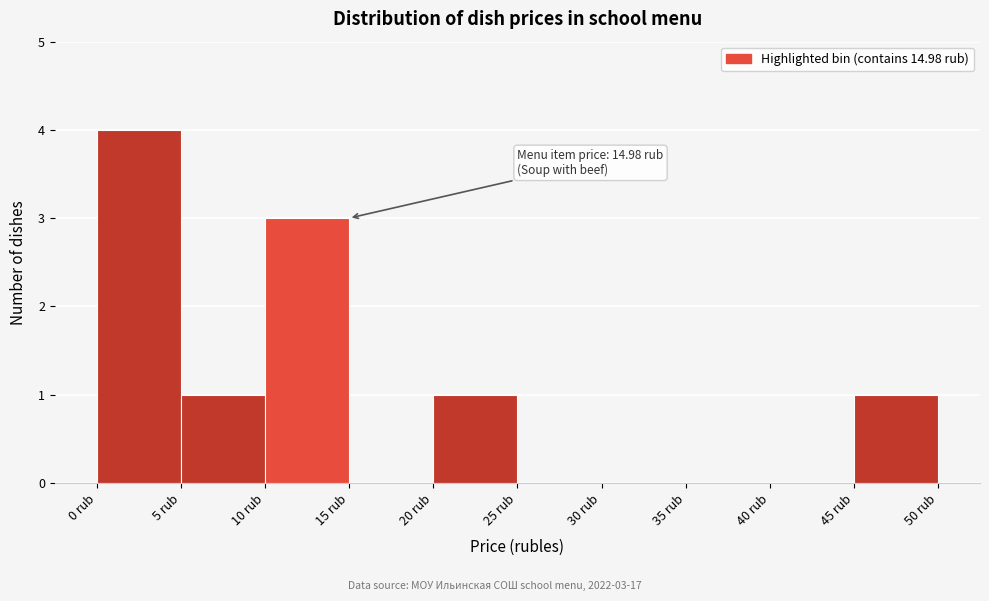

Over which range of the x-axis is the bar tallest?

0 to 5